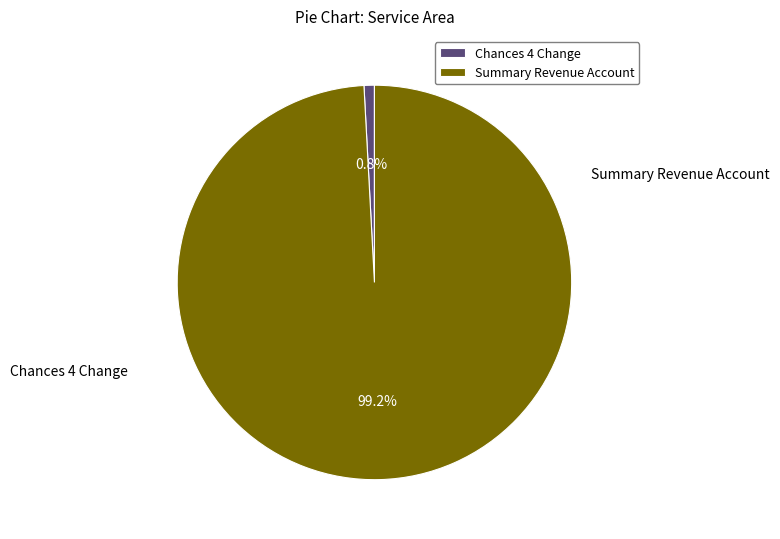

To the nearest percent, what percentage of the pie is Summary Revenue Account?

99%